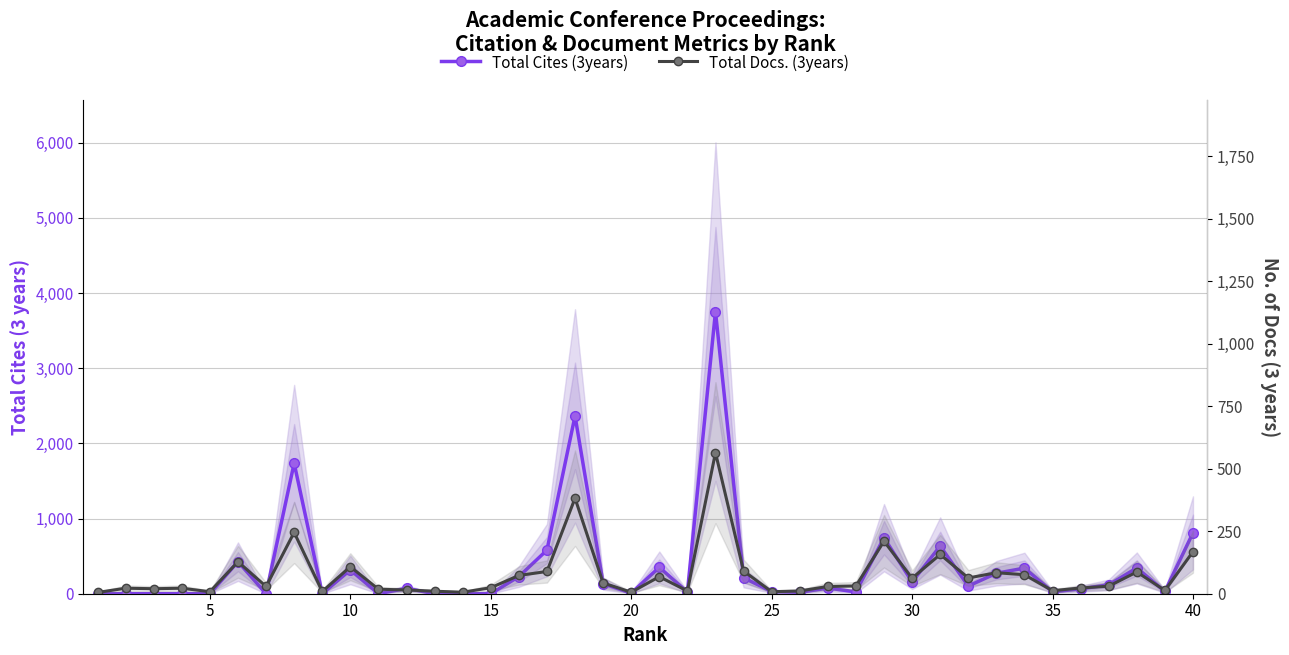

List the series in order of their peak value, lowest first.

Total Docs. (3years), Total Cites (3years)